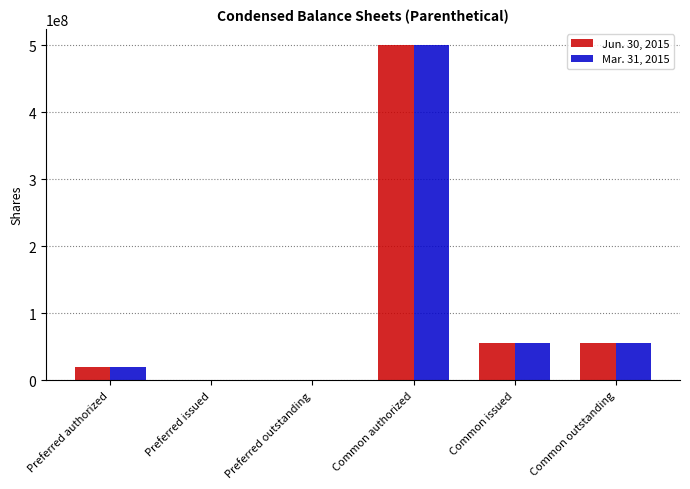

True or false: Jun. 30, 2015 has a value of 0 at Preferred issued.

True